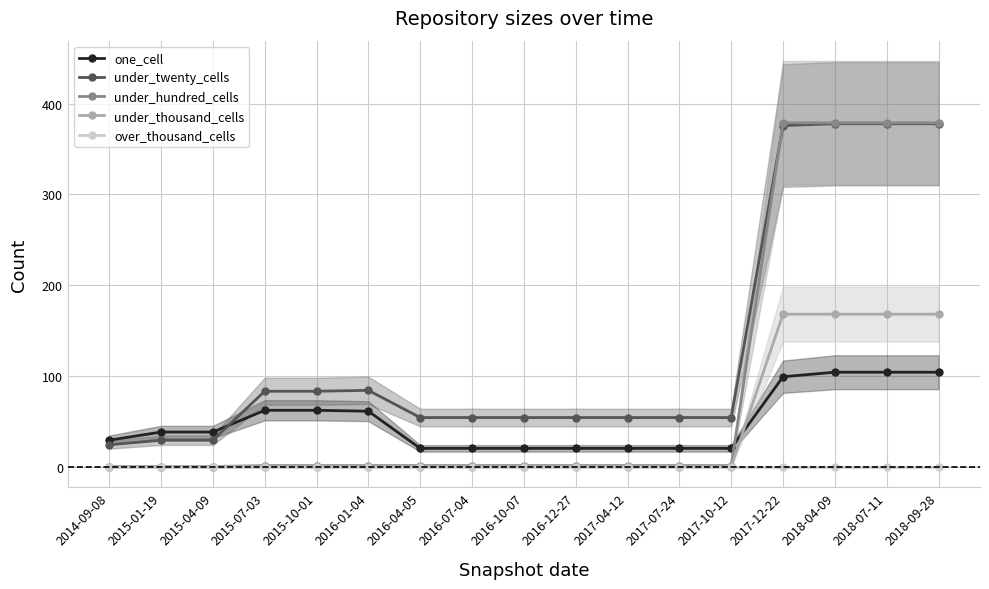

Is it true that one_cell equals 61 at 2016-01-04?

True